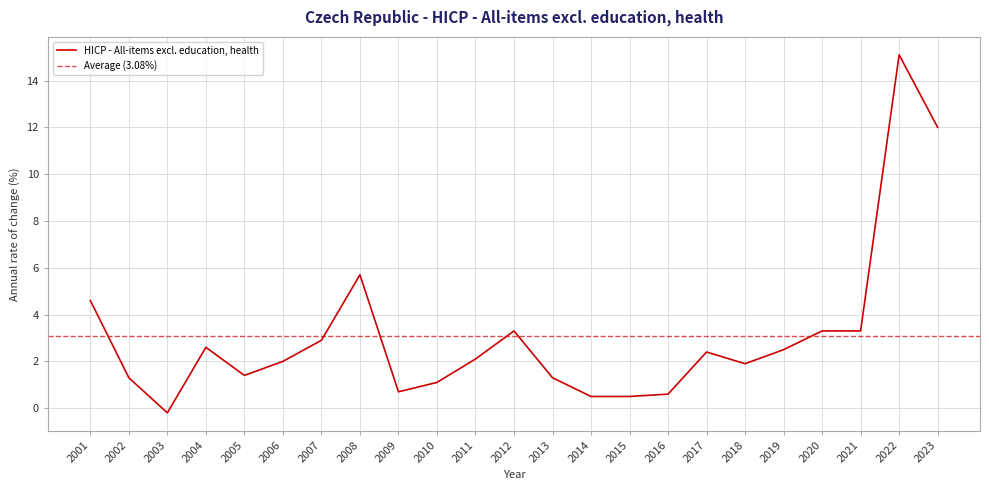

Which category has the lowest value across all series?

2003